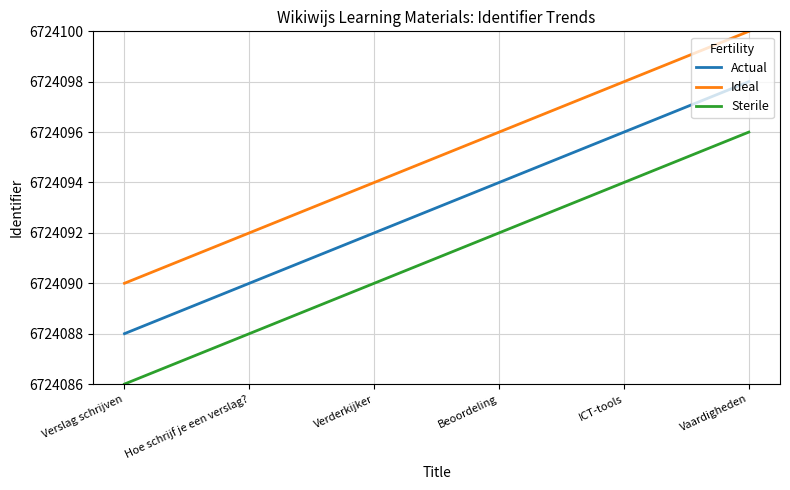

Reading left to right, what are all the values shown in this chart?

Actual: 6724088	6724090	6724092	6724094	6724096	6724098
Ideal: 6724090	6724092	6724094	6724096	6724098	6724100
Sterile: 6724086	6724088	6724090	6724092	6724094	6724096